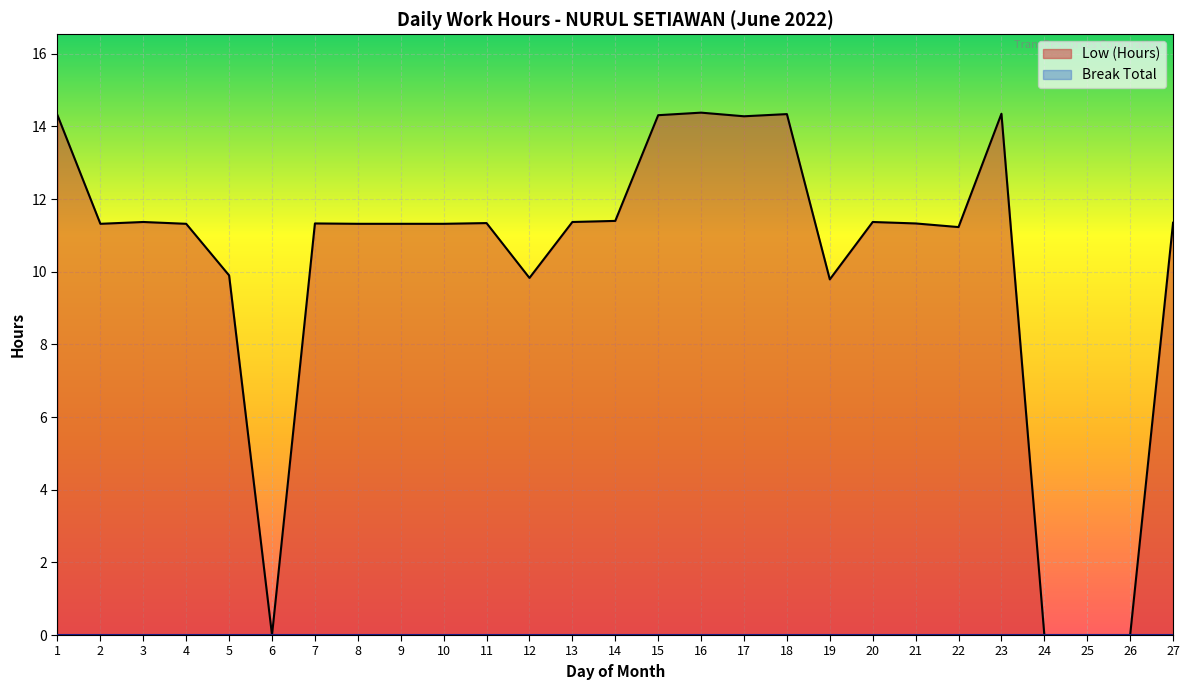

Is it true that Low (Hours) equals 3.4 at 16?

False